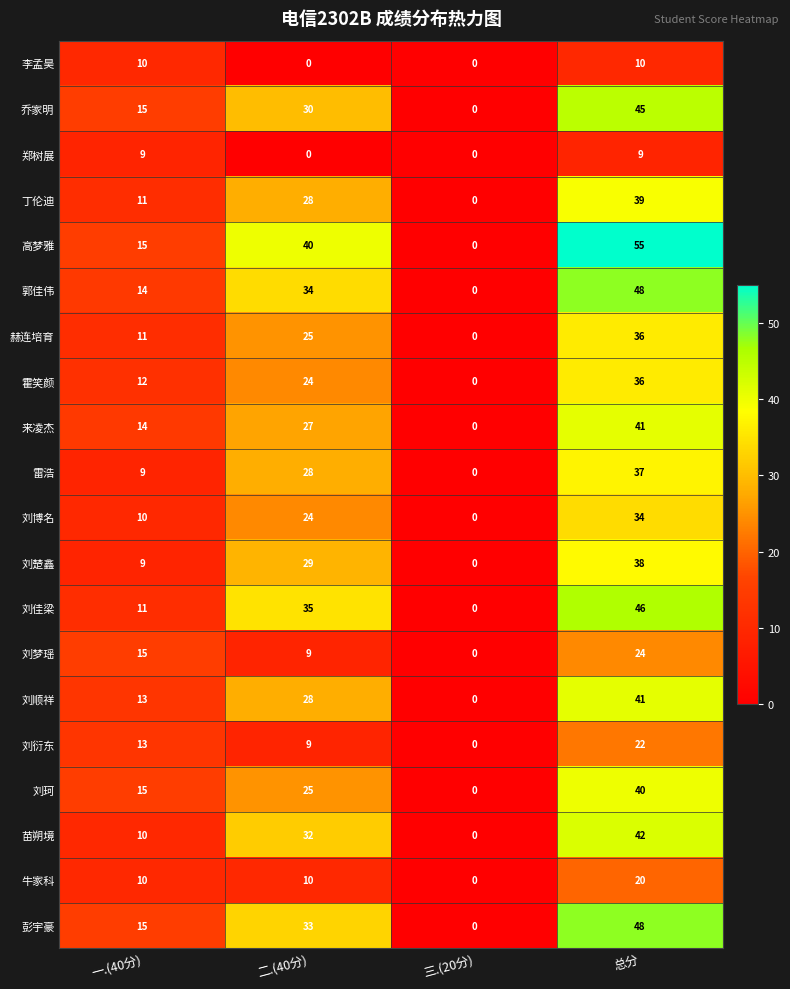

How many positive values does the 郑树展 series have?

2